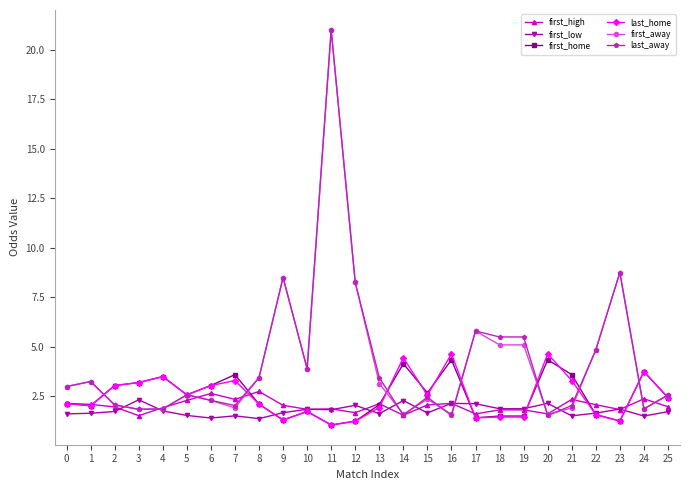

At which category does the chart reach its peak across all series?

11